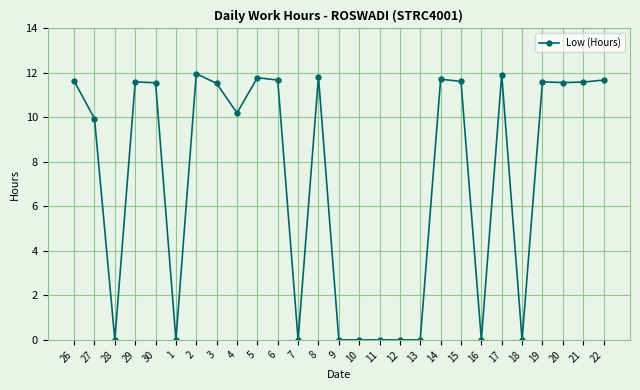

At which label does the data first exceed 11?

26